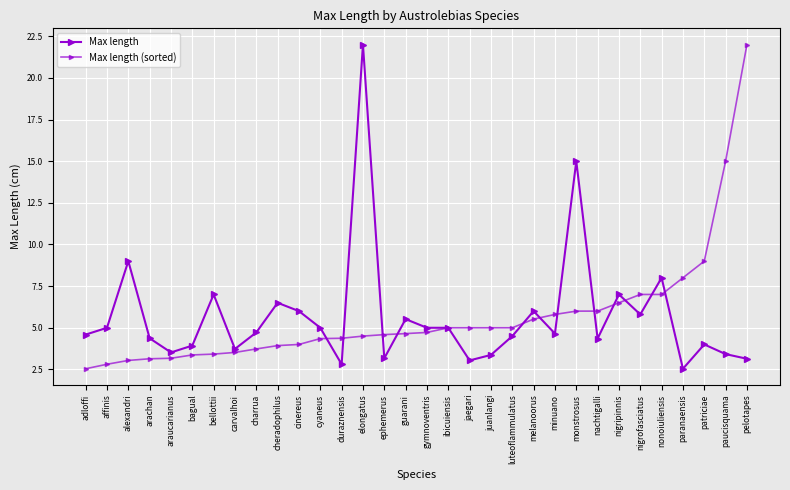

How many lines are shown in the chart?

2